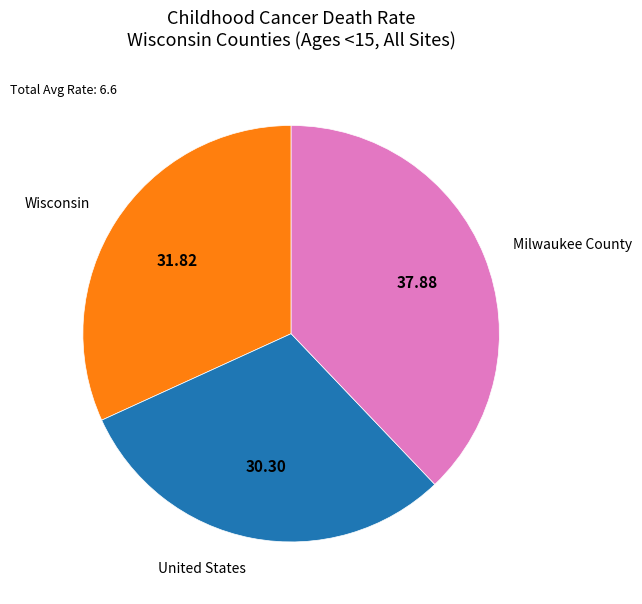

Is Wisconsin the majority of the pie?

No